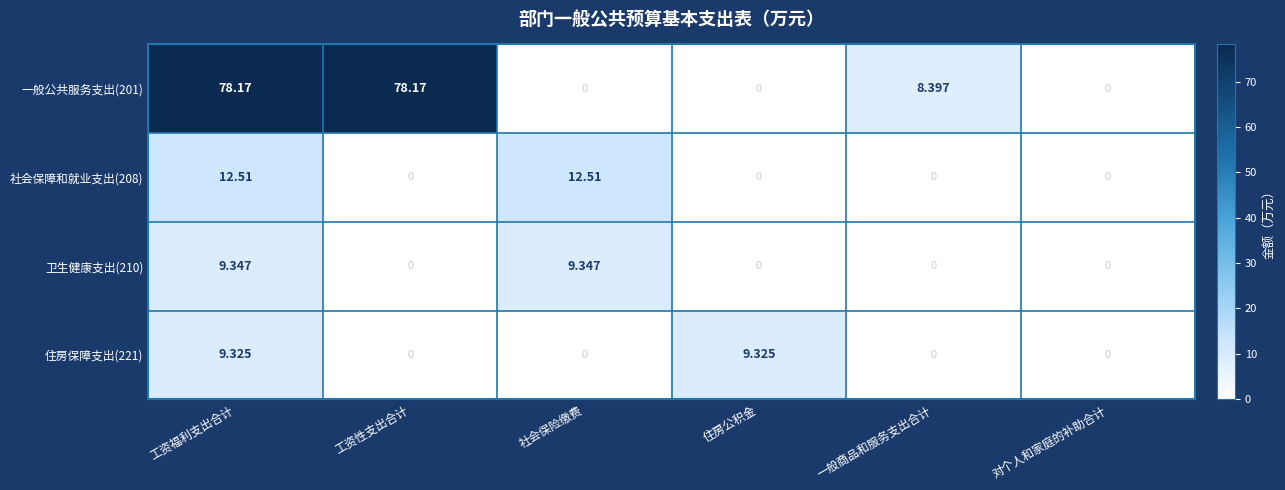

At which label does 一般公共服务支出(201) first exceed 8?

工资福利支出合计